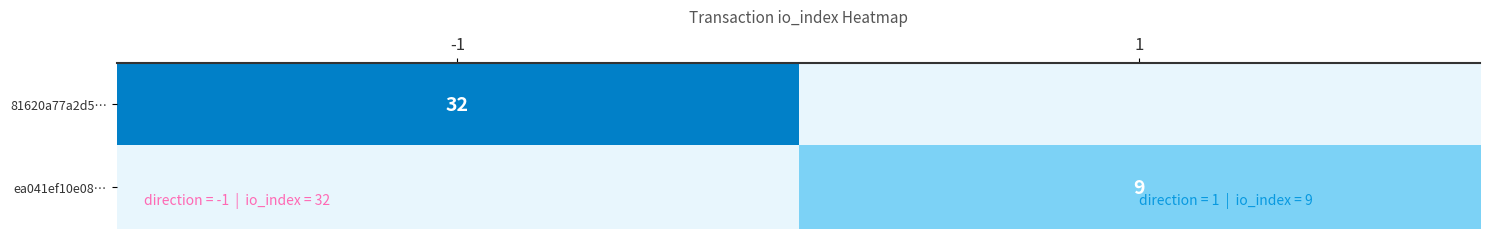

At how many categories does at least one series exceed 8?

2